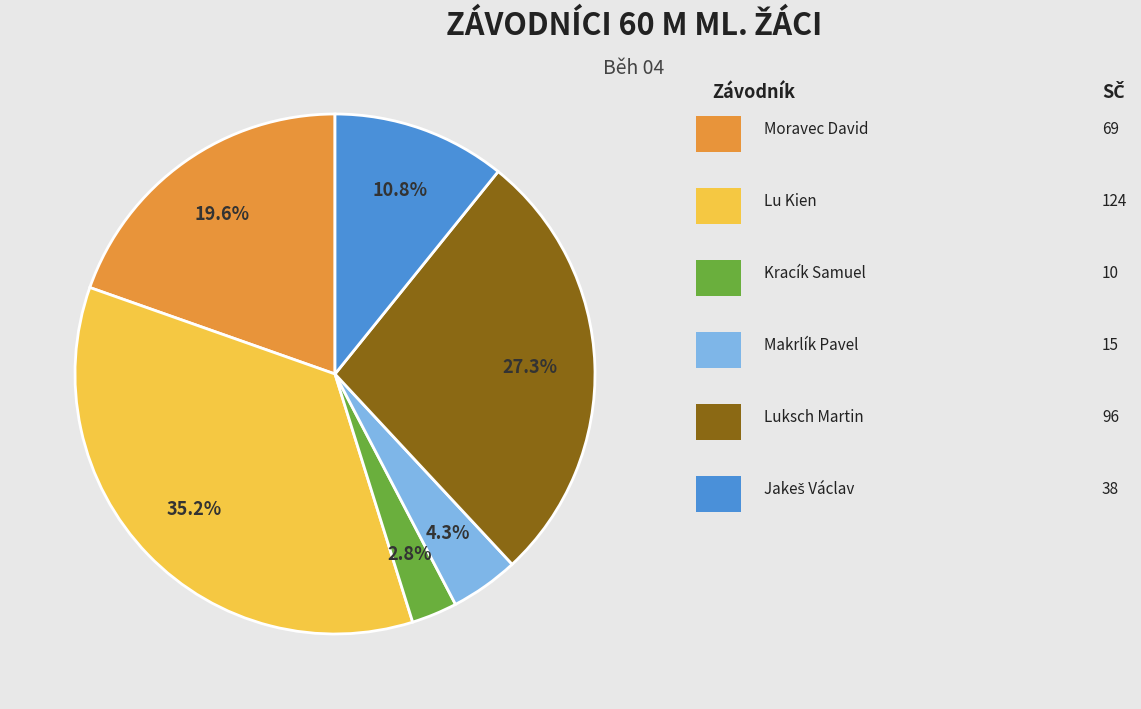

Is there any slice that represents more than half of the pie?

No